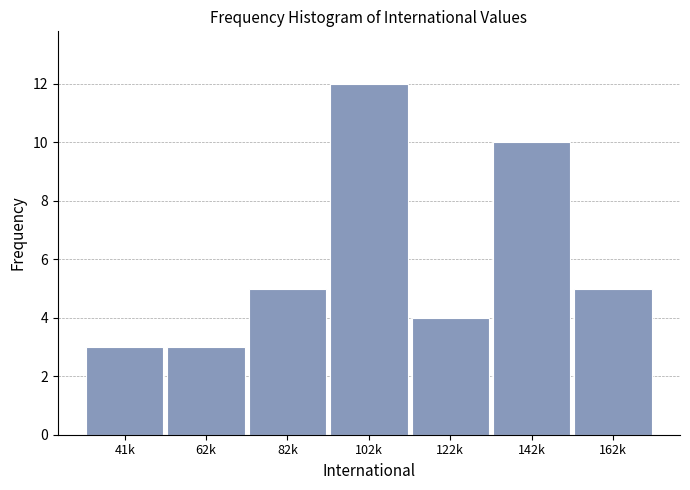

Reading left to right, extract all data points from this chart.

41k=3	62k=3	82k=5	102k=12	122k=4	142k=10	162k=5